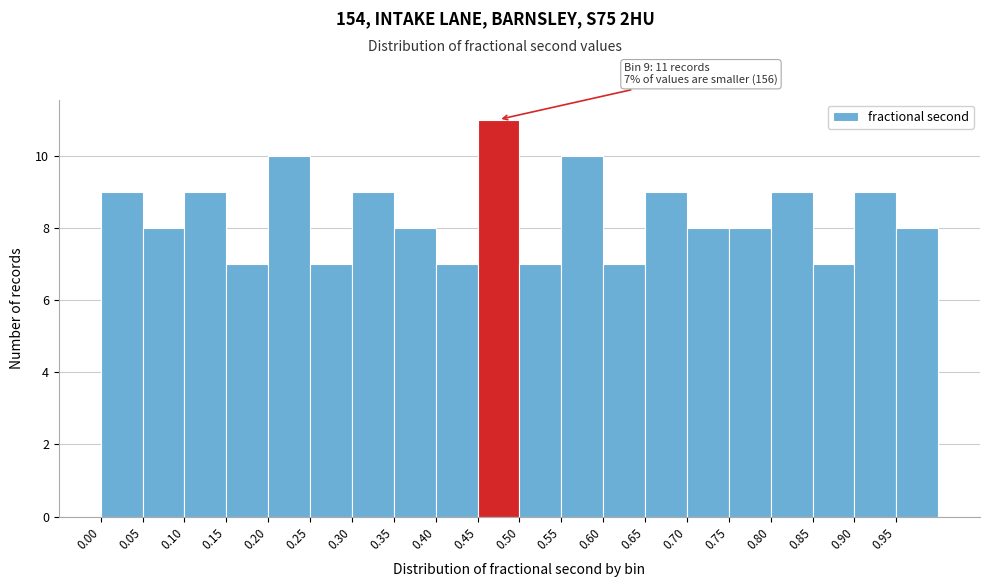

Which range on the x-axis has the tallest bar?

0.45 to 0.50